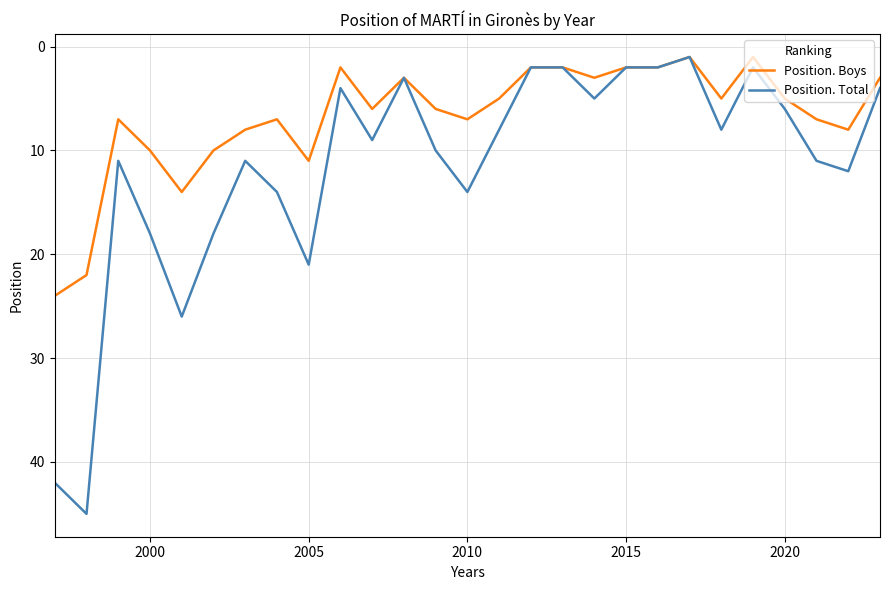

List the series in order of their overall mean, highest first.

Position. Total, Position. Boys